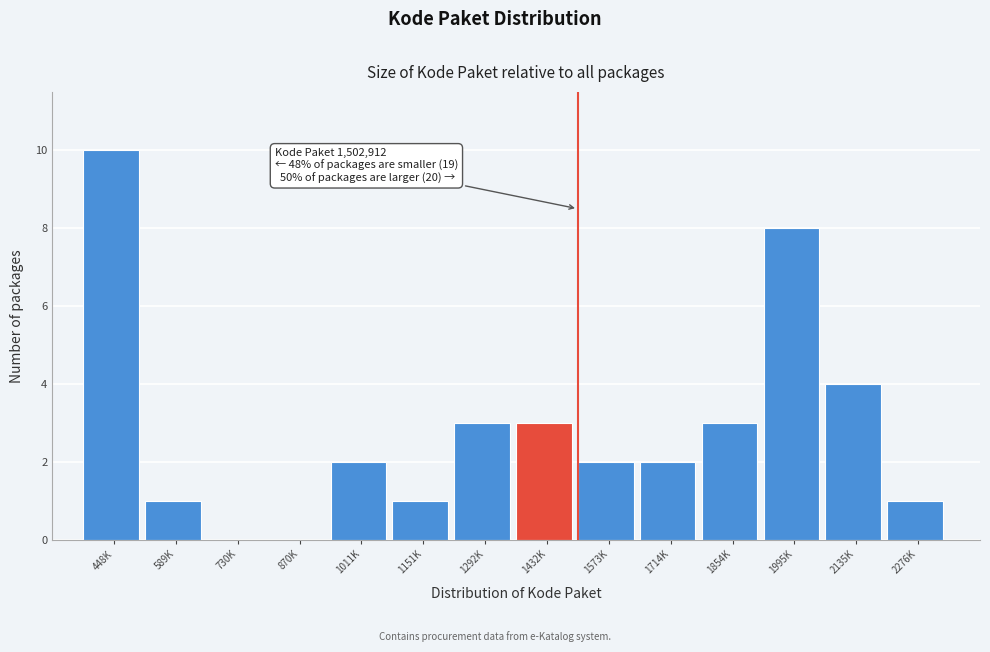

Reading right to left, extract all data points from this chart.

2276K=1	2135K=4	1995K=8	1854K=3	1714K=2	1573K=2	1432K=3	1292K=3	1151K=1	1011K=2	870K=0	730K=0	589K=1	448K=10